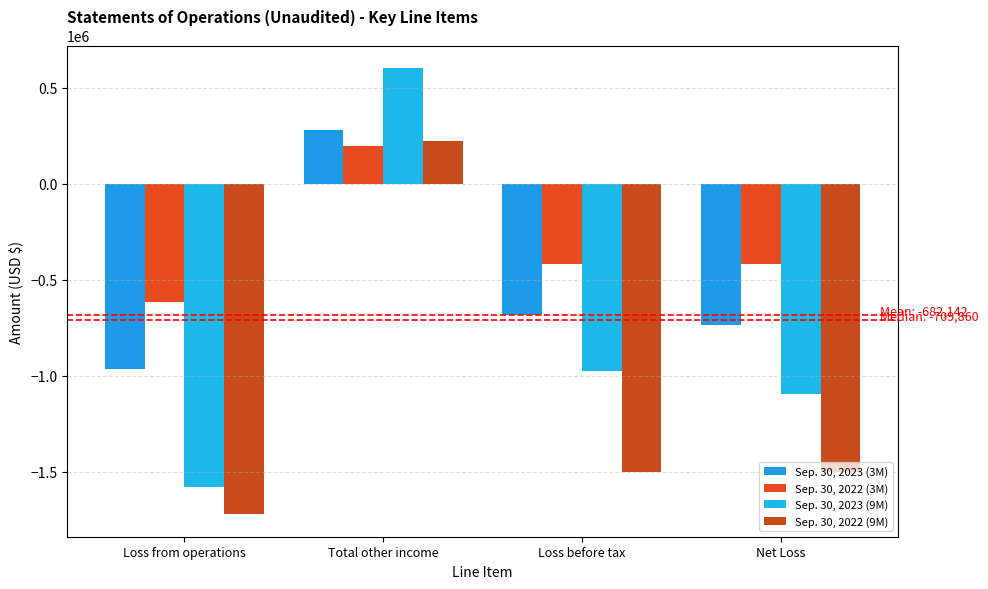

What is the average value of the Sep. 30, 2023 (3M) series?

-526413